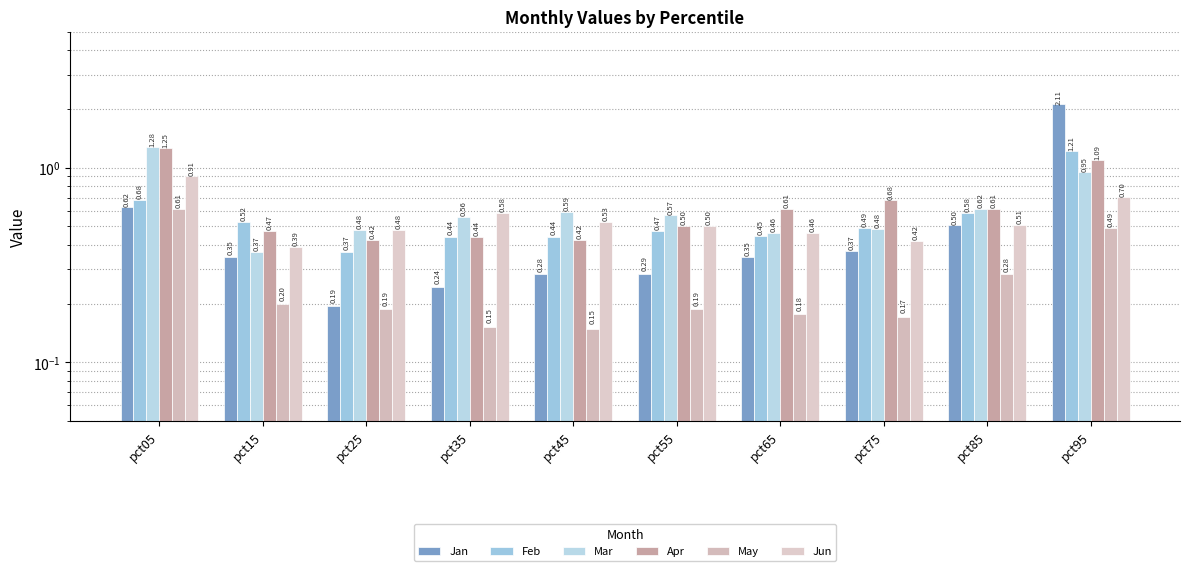

At which label does Apr reach its minimum?

pct45